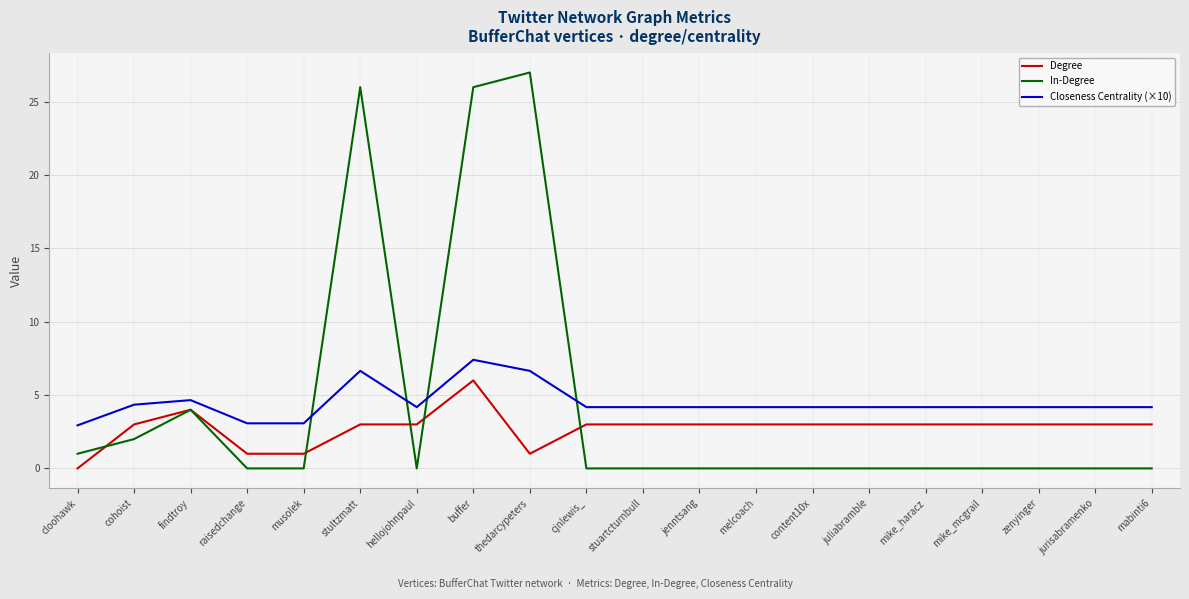

Is the value of In-Degree at juliabramble greater than the value of Closeness Centrality (×10) at stuartcturnbull?

No